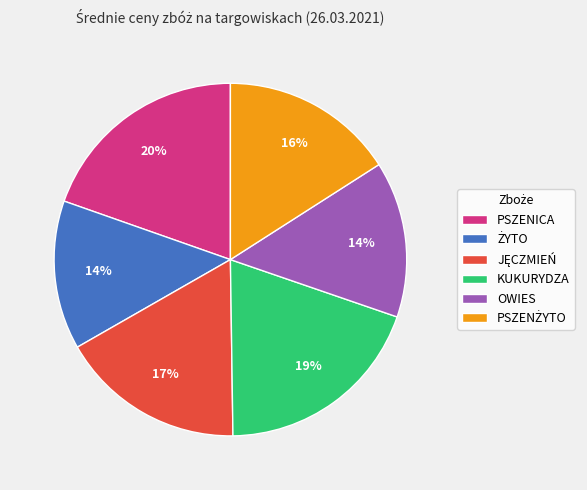

To the nearest percent, what portion does PSZENICA represent?

20%